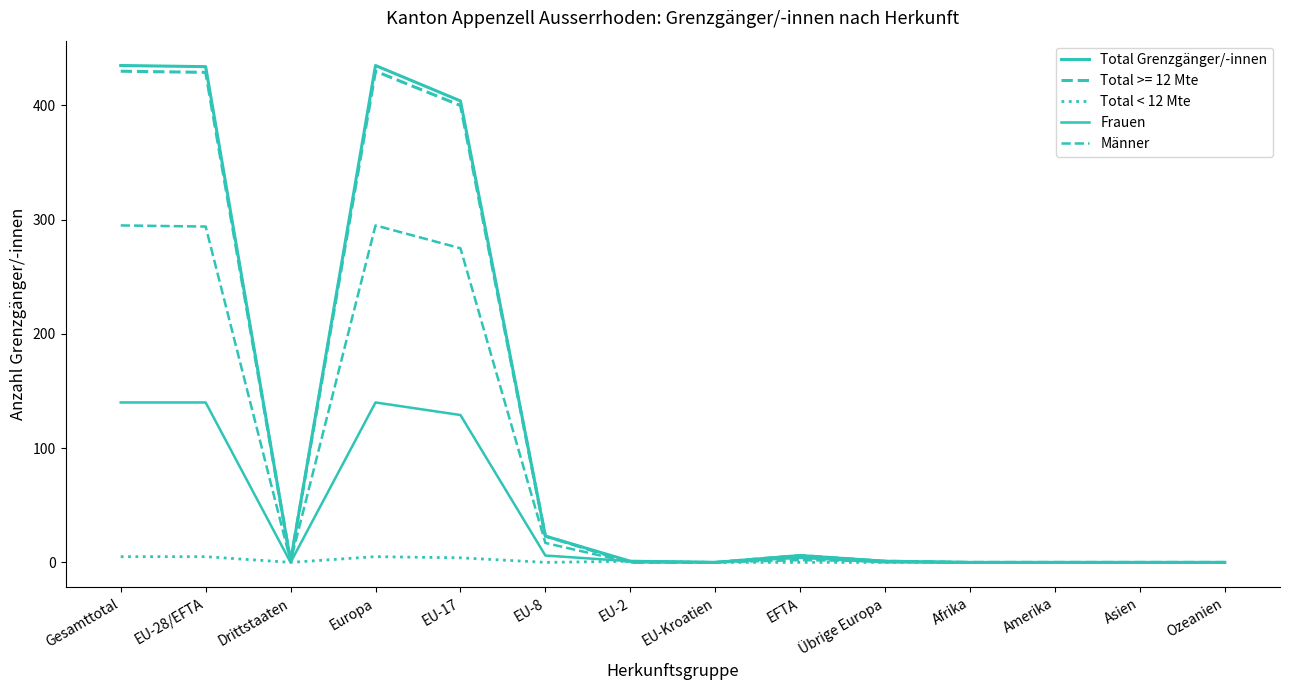

How many lines are shown in the chart?

5